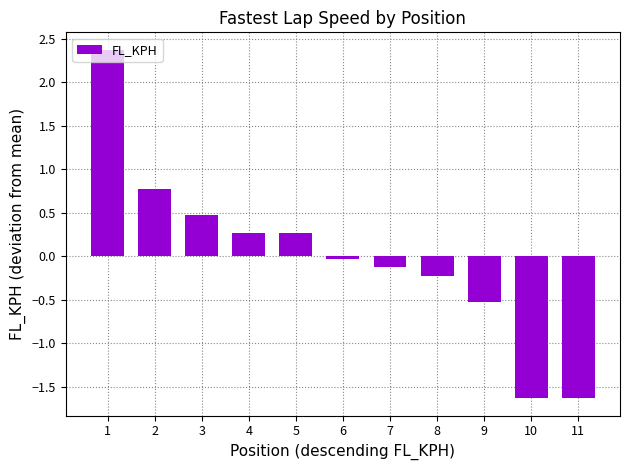

What is the minimum value shown in the chart?

-1.6